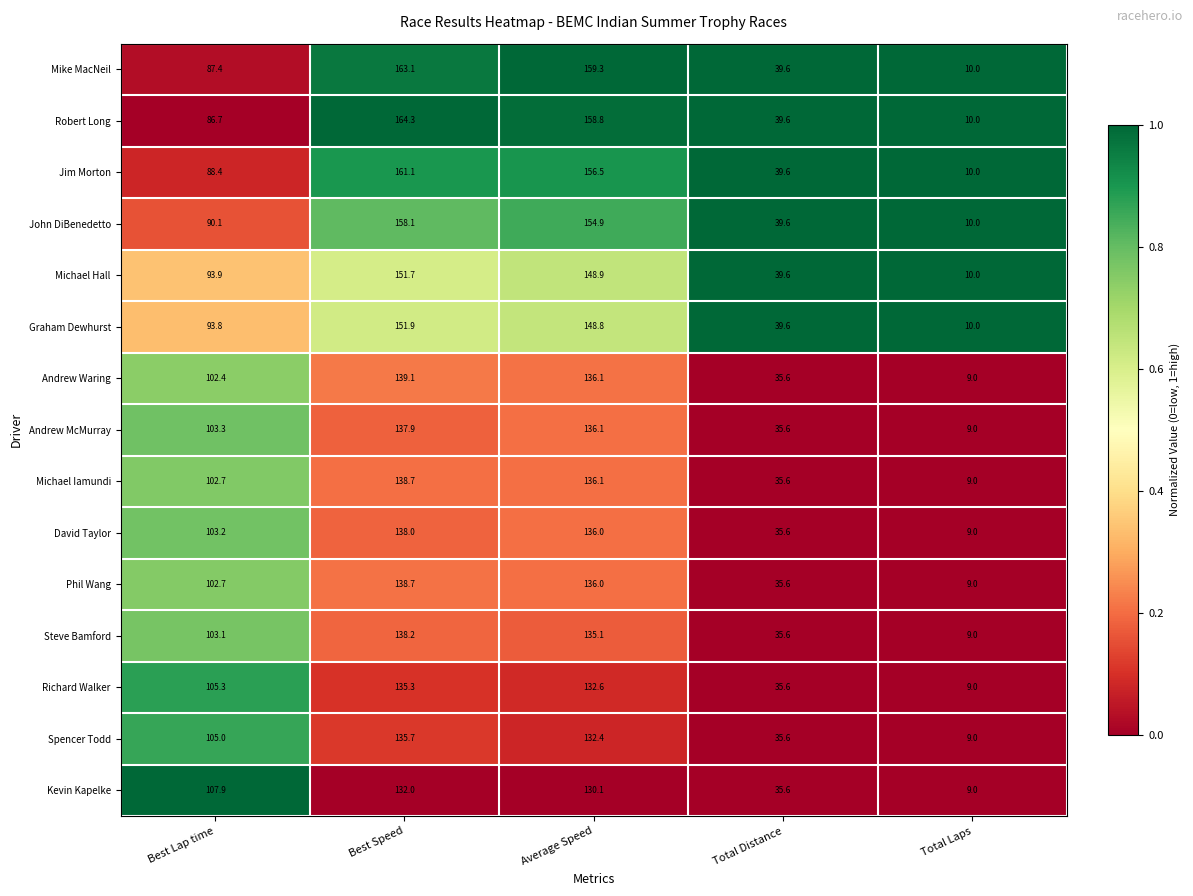

How many values in the Robert Long series are below 86?

2